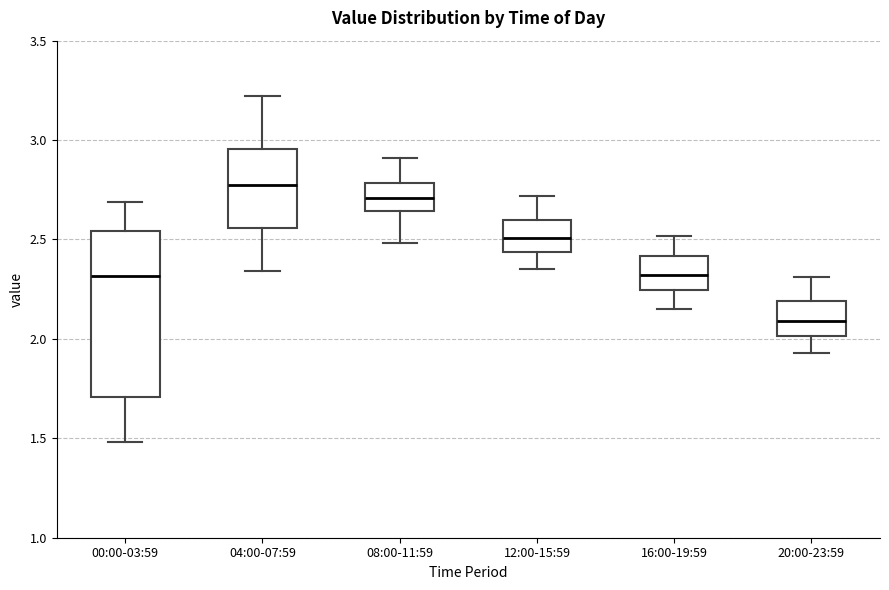

Which box has the lowest median line?

20:00-23:59